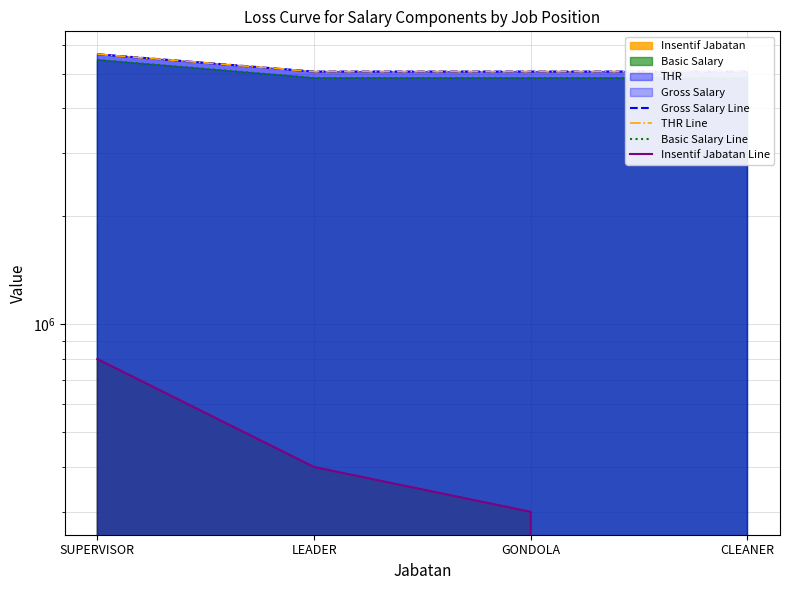

At which category is the sum across all series the highest?

SUPERVISOR